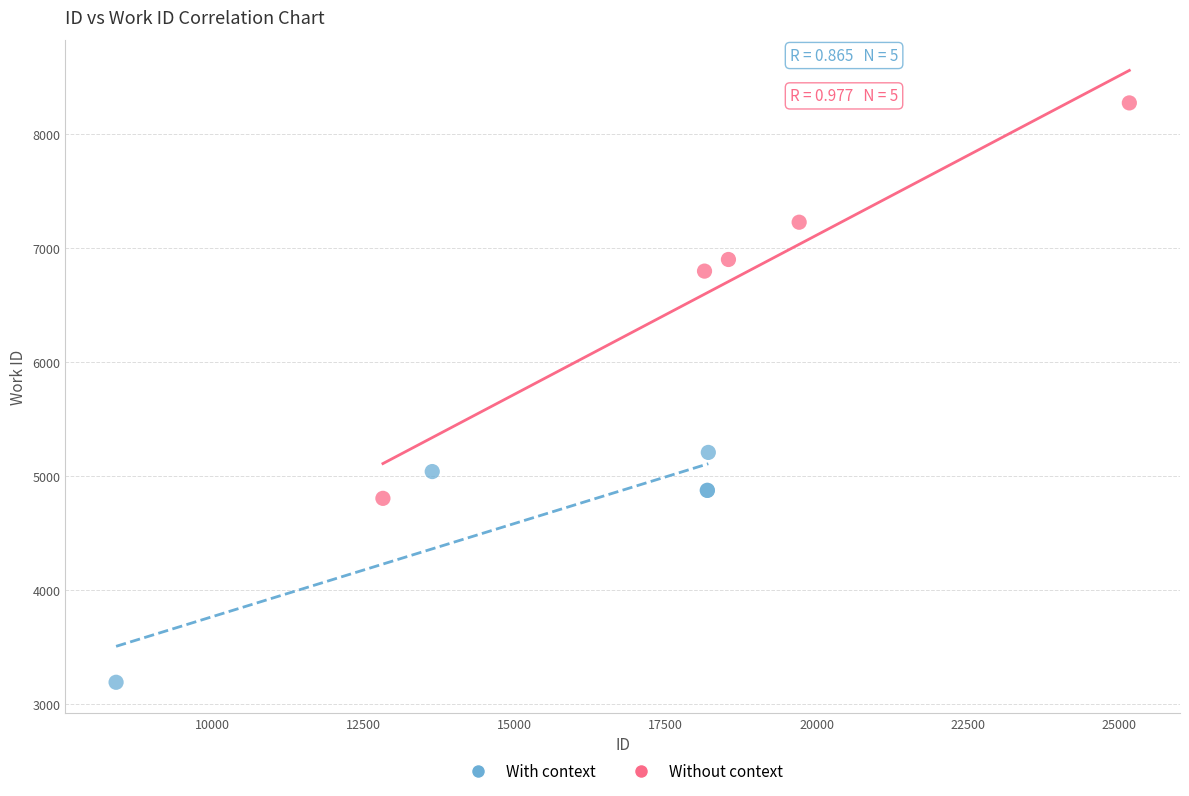

Which series has the widest spread of Y values?

Without context